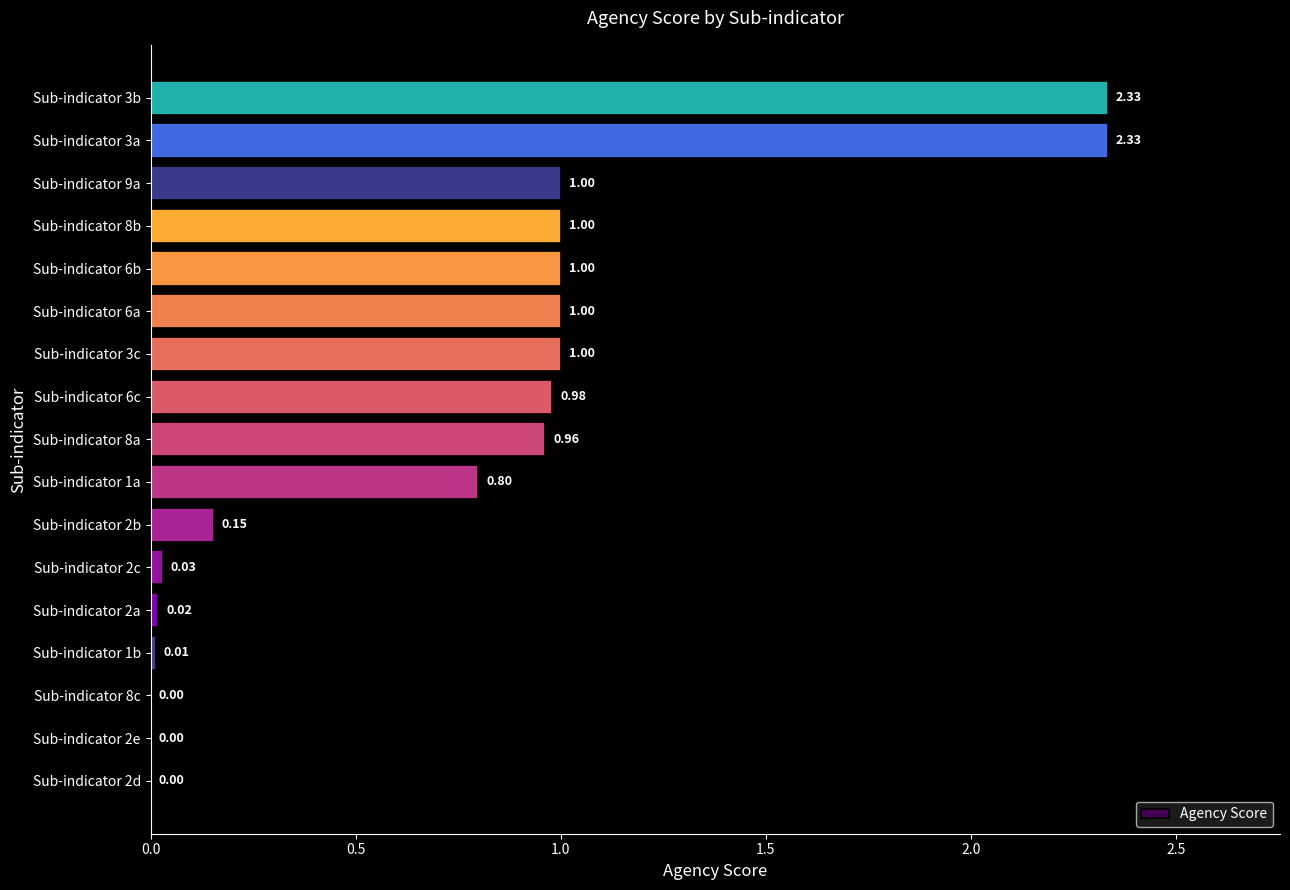

Between Sub-indicator 6c and Sub-indicator 6a, which is larger?

Sub-indicator 6a